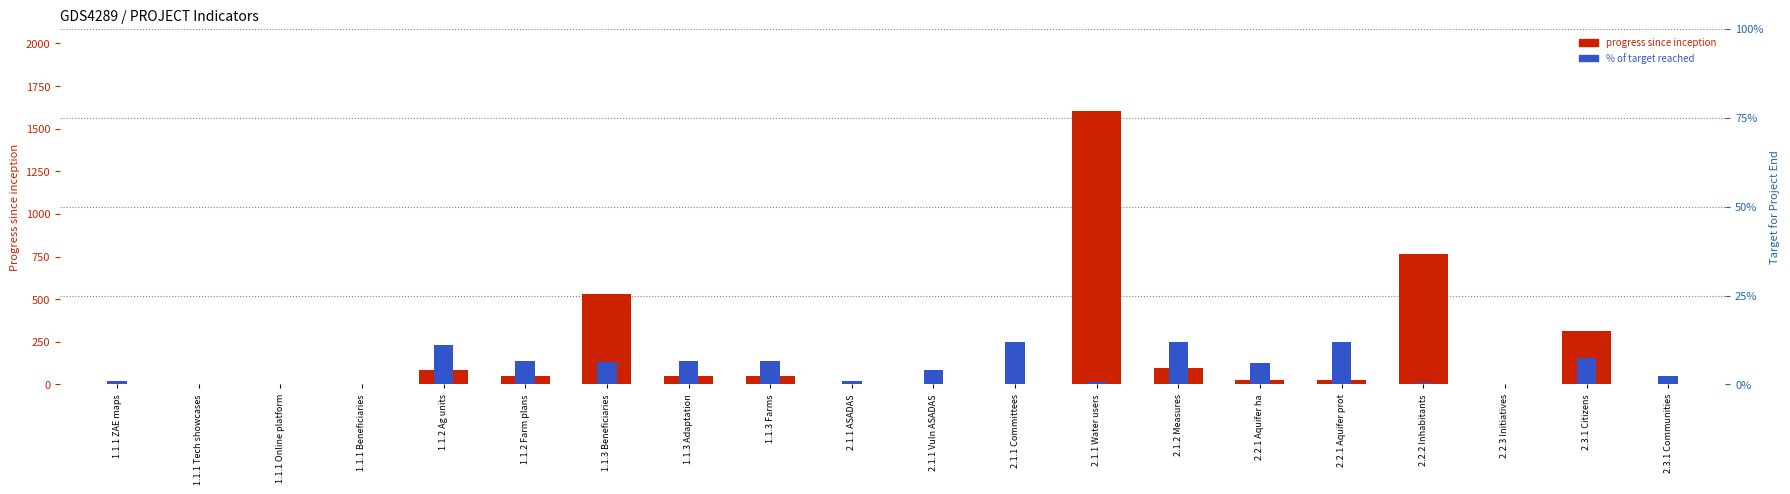

How many bars are there in each group?

2